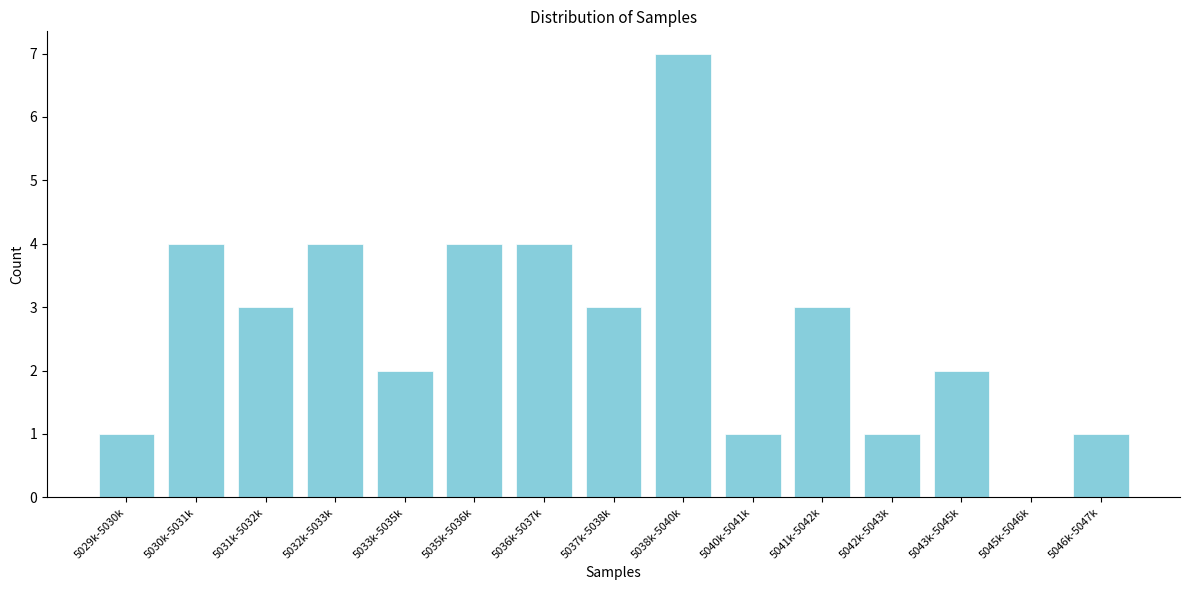

Reading right to left, transcribe all the data shown in this chart.

5046k-5047k=1	5045k-5046k=0	5043k-5045k=2	5042k-5043k=1	5041k-5042k=3	5040k-5041k=1	5038k-5040k=7	5037k-5038k=3	5036k-5037k=4	5035k-5036k=4	5033k-5035k=2	5032k-5033k=4	5031k-5032k=3	5030k-5031k=4	5029k-5030k=1